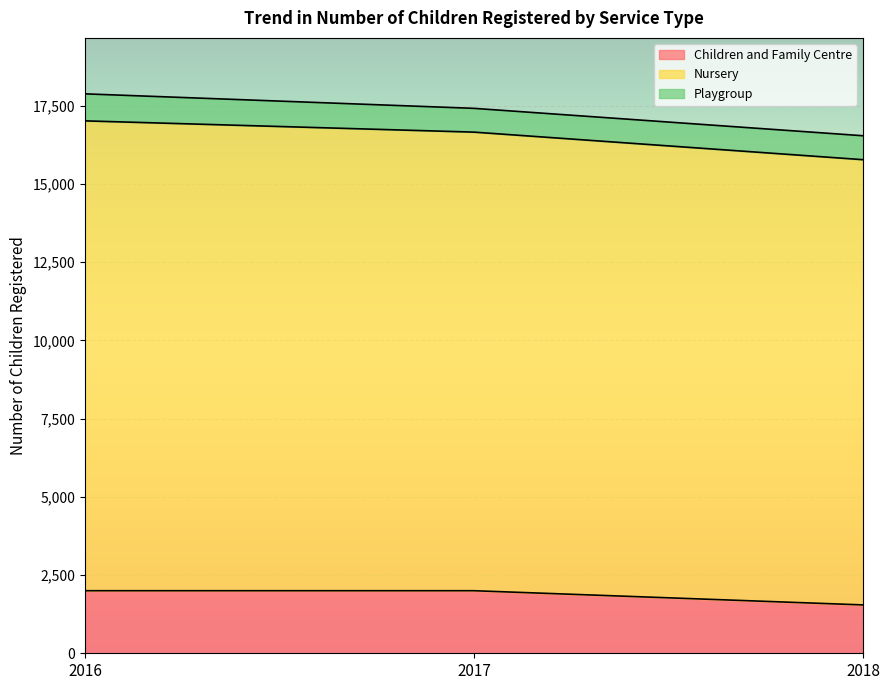

Which series changed the most between 2016 and 2017?

Nursery